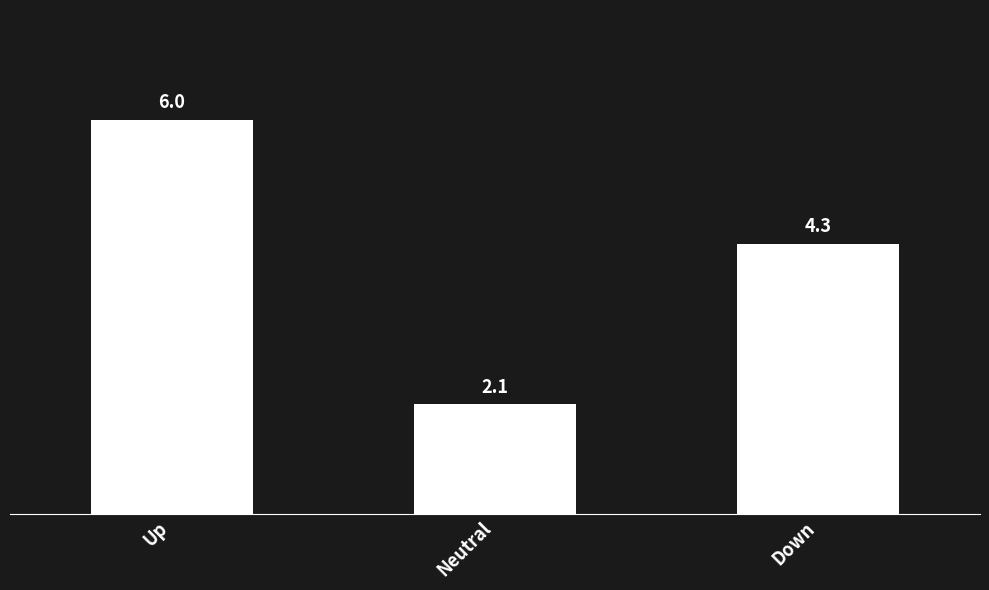

What is the average value?

4.1